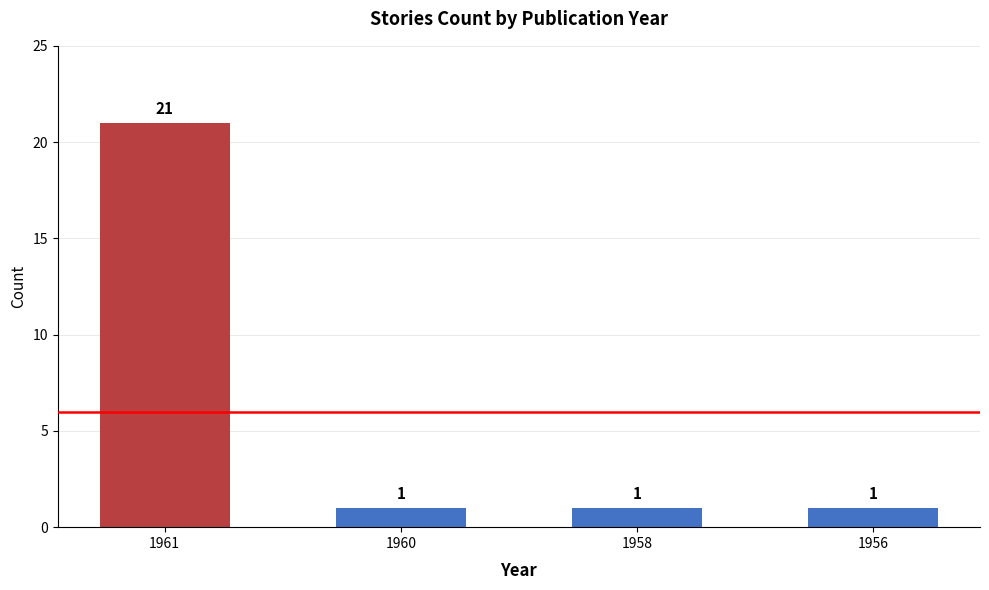

Between 1961 and 1960, which is larger?

1961